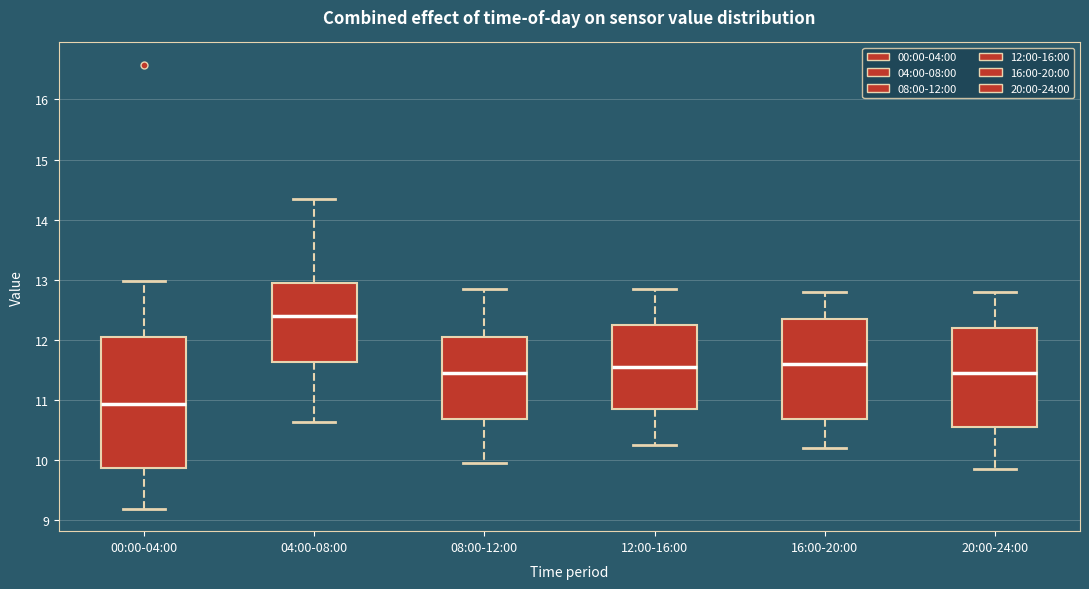

Which box is the tallest, from its lower edge to its upper edge?

00:00-04:00